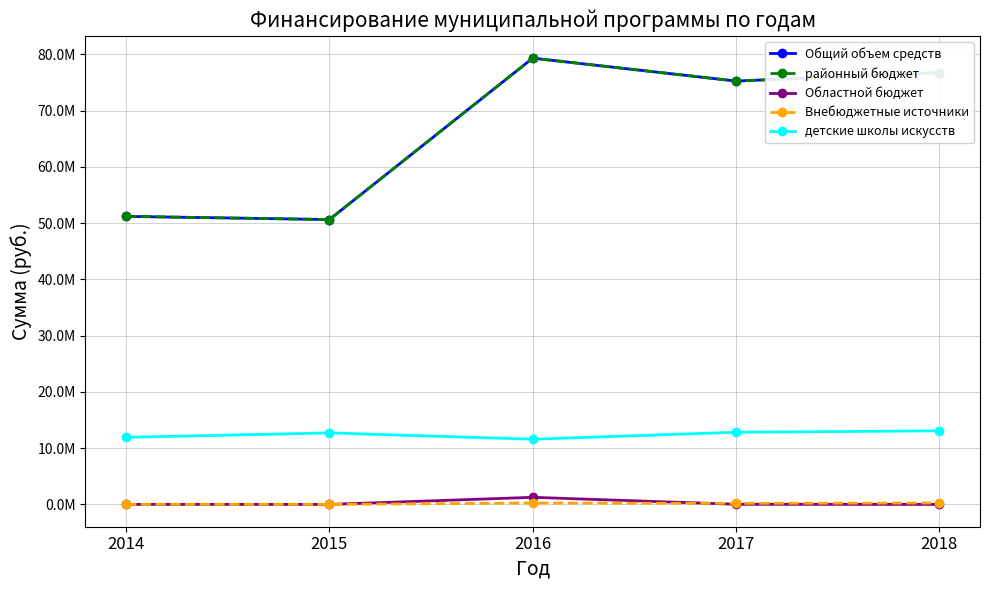

Which series has the largest total across all categories?

Общий объем средств